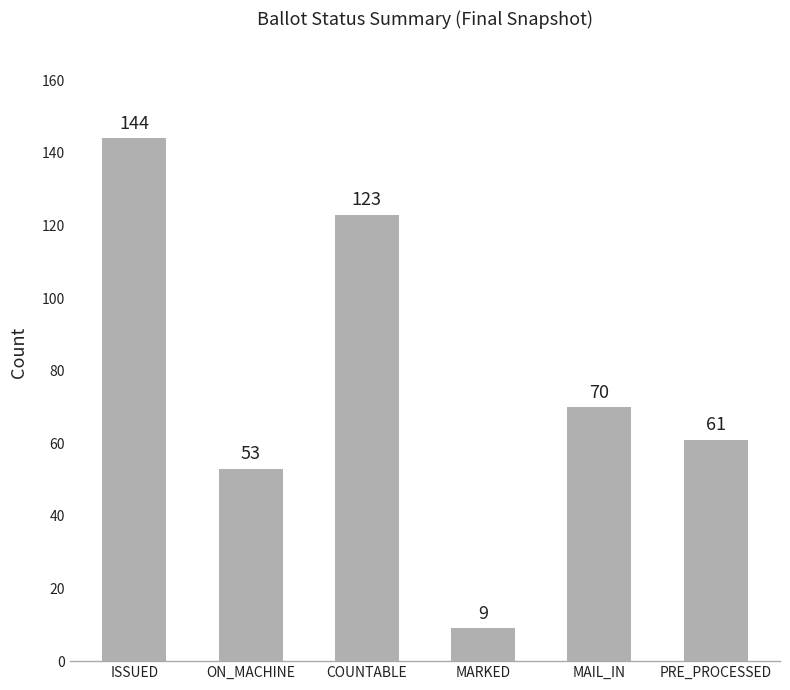

List the labels in order of value, smallest first.

MARKED, ON_MACHINE, PRE_PROCESSED, MAIL_IN, COUNTABLE, ISSUED